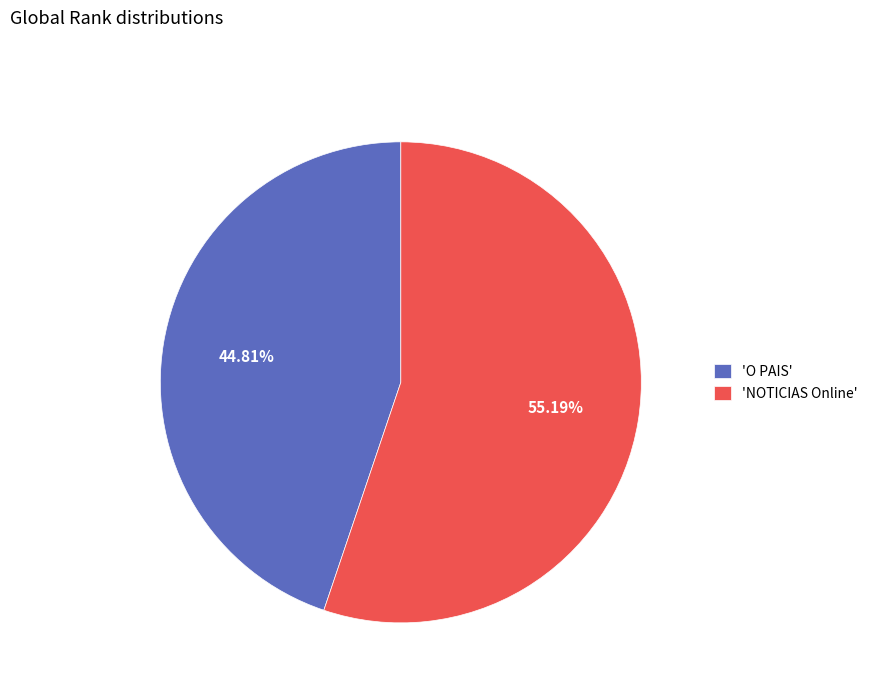

Between 'O PAIS' and 'NOTICIAS Online', which is larger?

'NOTICIAS Online'